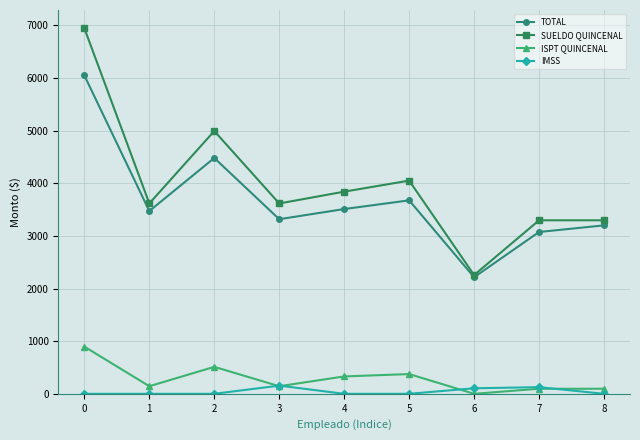

Which series has the largest range (max minus min)?

SUELDO QUINCENAL